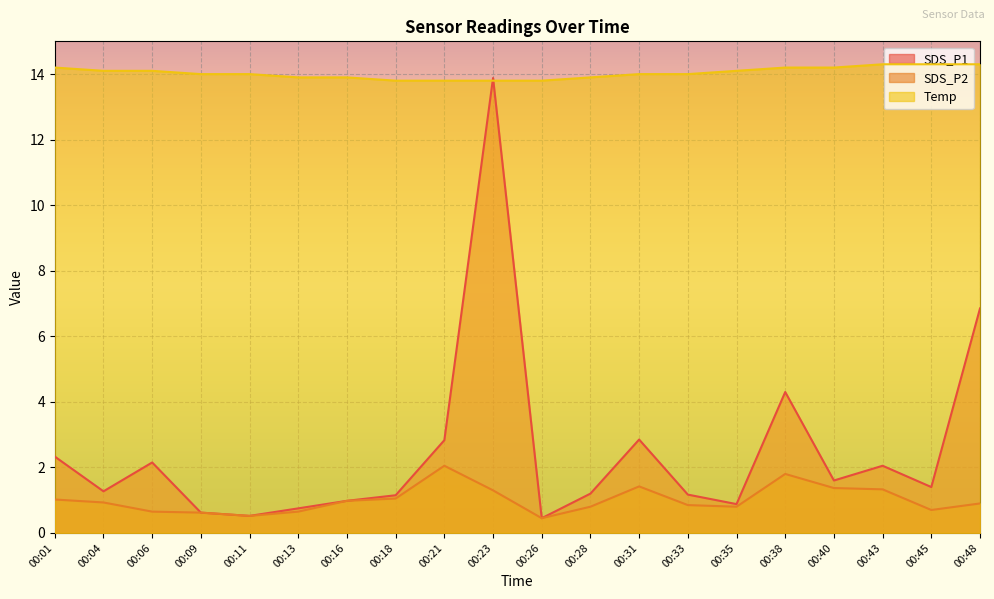

What is the total value across all series at 00:09?

15.2